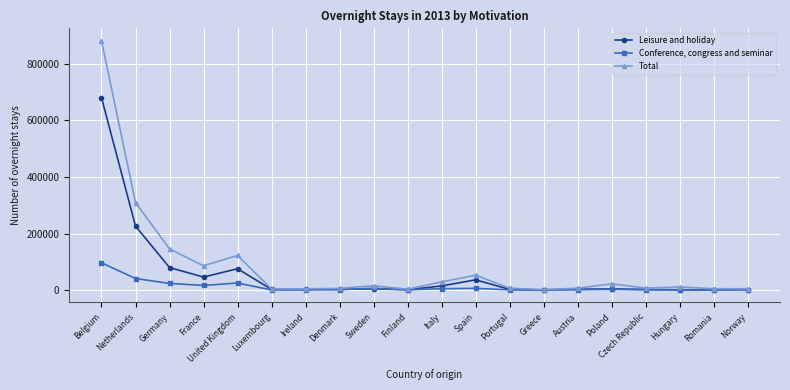

What is the label of the 14th point from the right?

Ireland